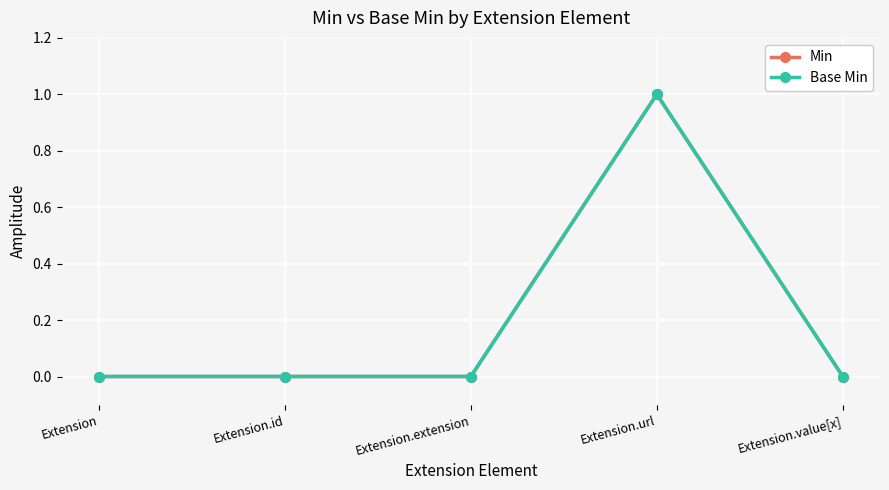

Is the value of Min at Extension.url greater than the value of Base Min at Extension.value[x]?

Yes